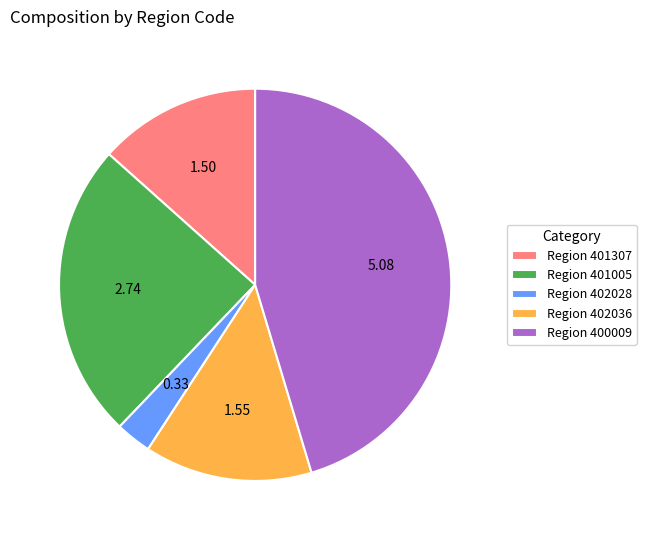

Does Region 400009 represent more than half of the total?

No